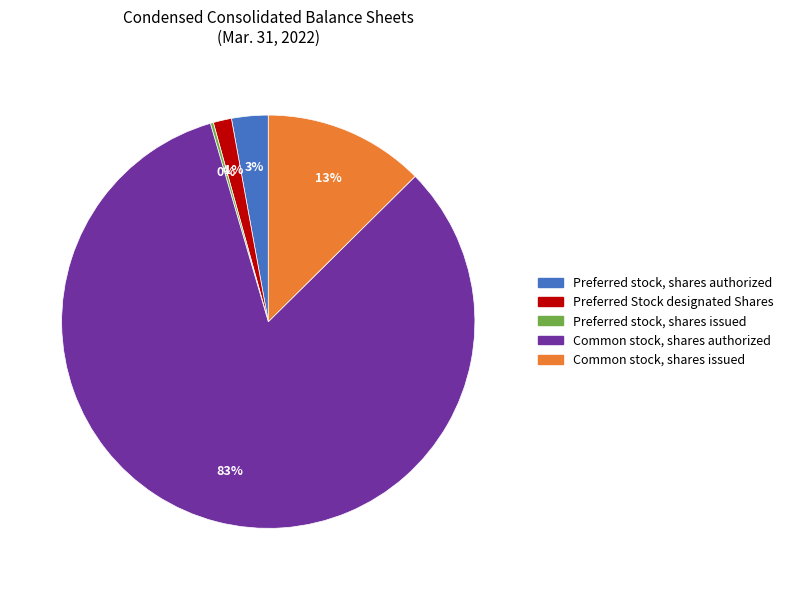

Combined, do Common stock, shares issued and Preferred stock, shares authorized account for over 50%?

No